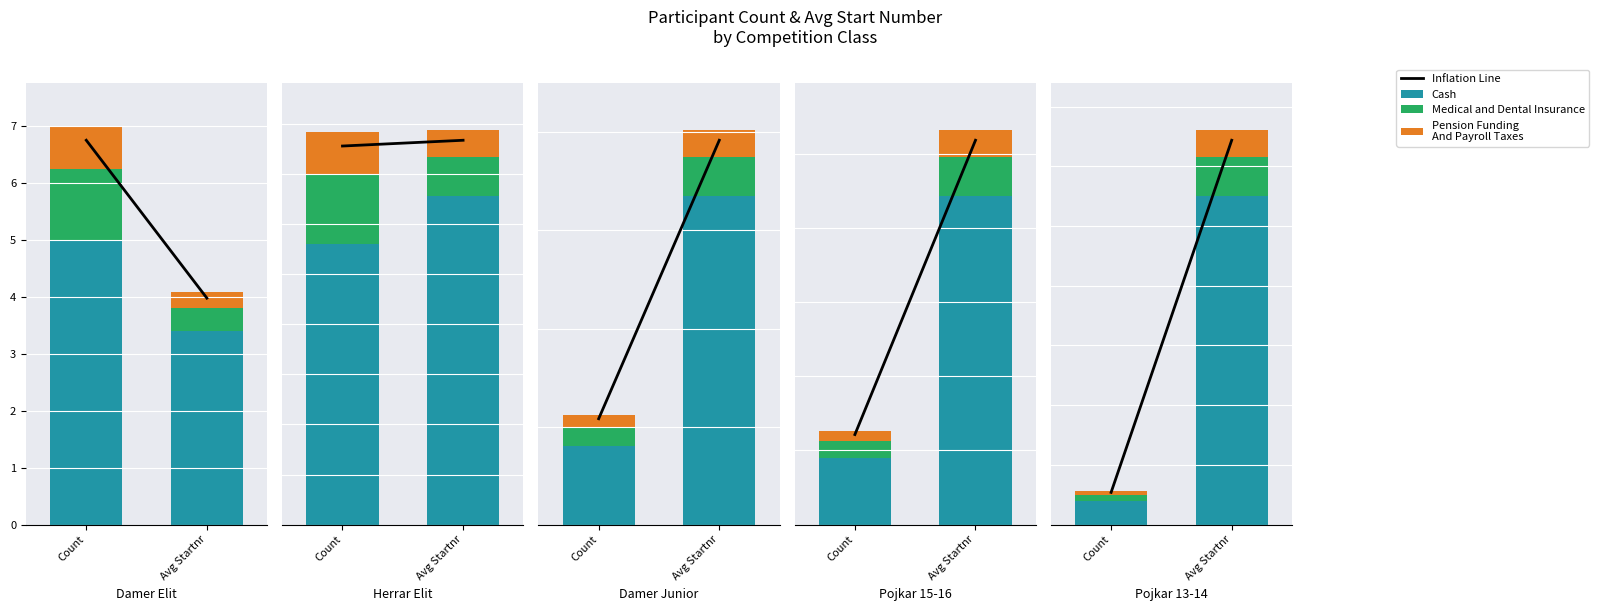

Which series has the largest total across all categories?

Inflation Line